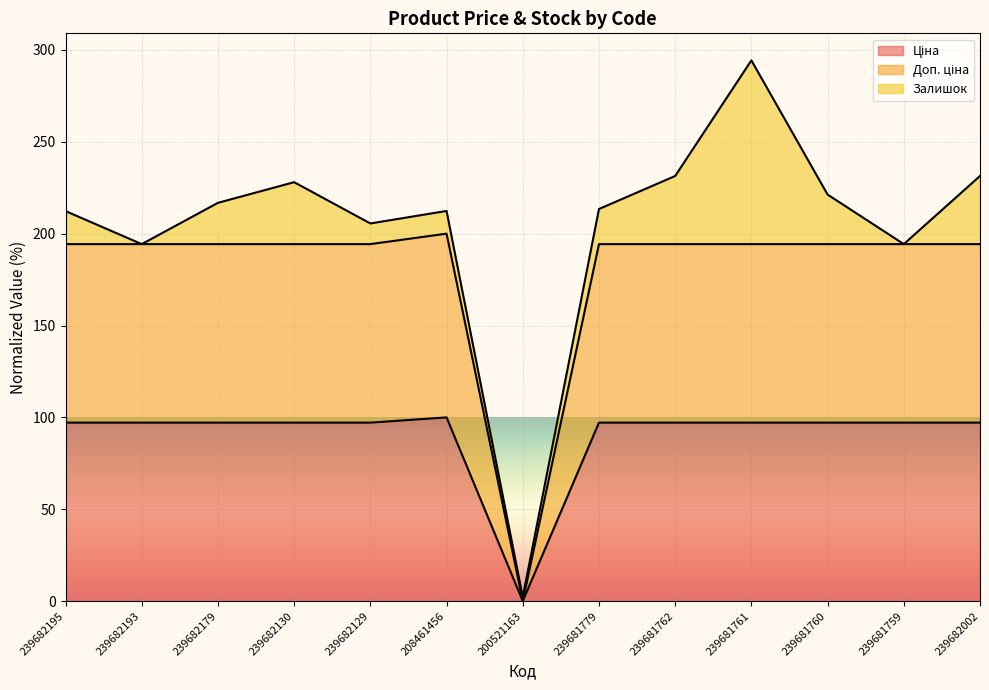

What is the total value across all series at 239682130?

228.0